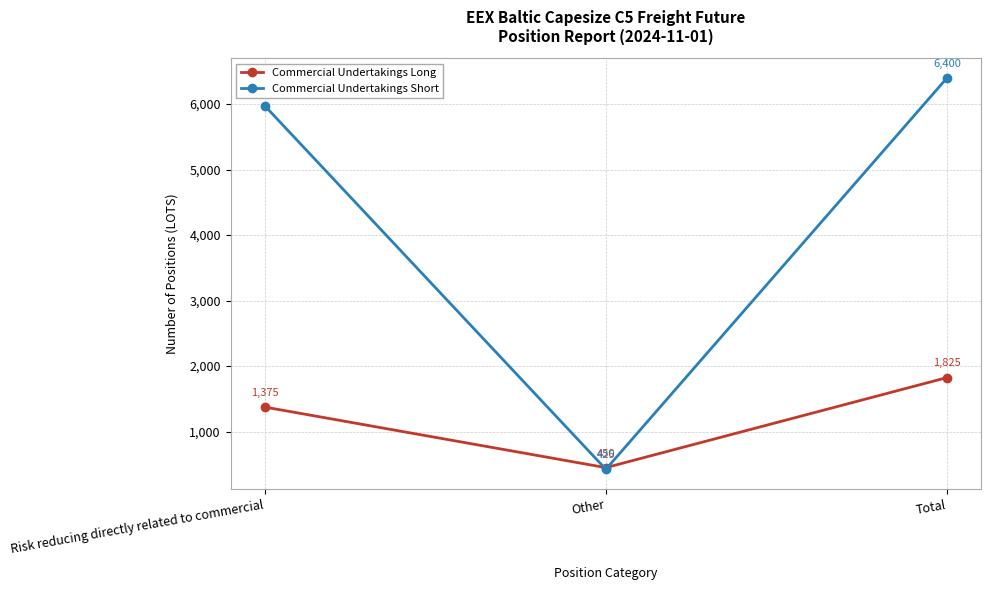

Reading left to right, transcribe all the data shown in this chart.

Commercial Undertakings Long: Risk reducing directly related to commercial=1375	Other=450	Total=1825
Commercial Undertakings Short: Risk reducing directly related to commercial=5975	Other=425	Total=6400